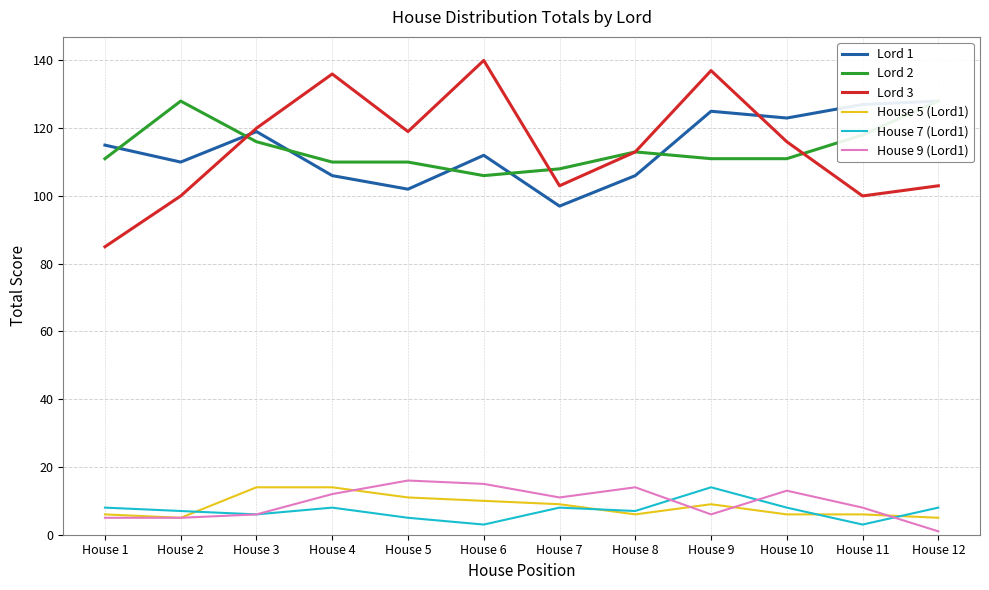

How many times do Lord 1 and Lord 3 cross each other?

2